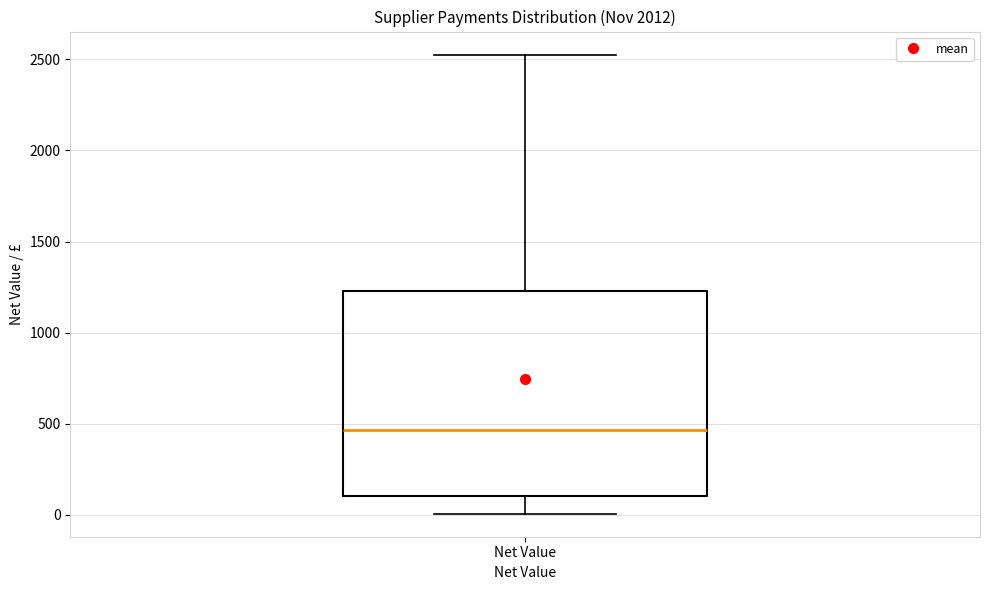

Where does the median line of the box for Net Value sit on the y-axis? The values are not printed on the chart, so give them approximately, as read against the axis.

450